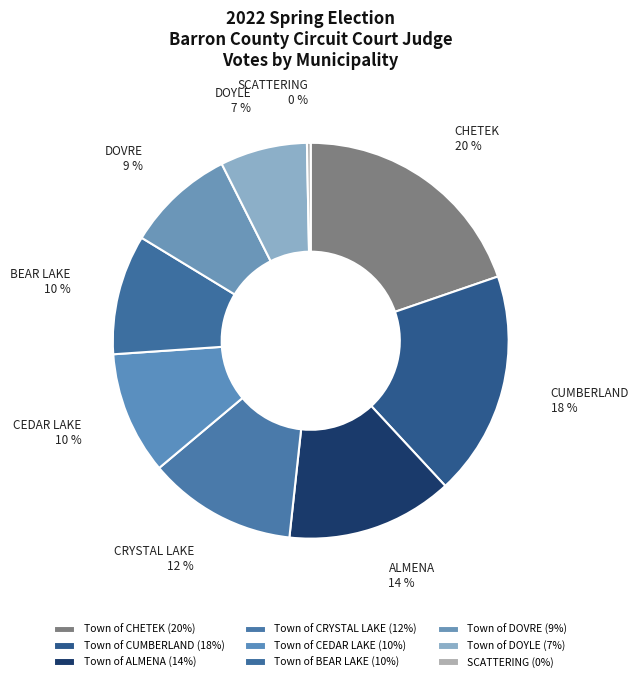

Is there a majority slice in this chart?

No